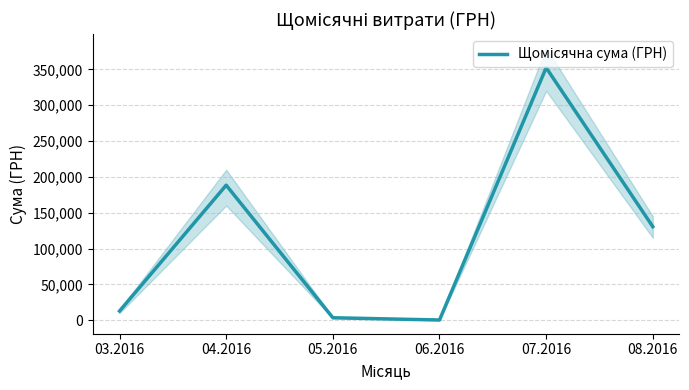

What is the difference between the maximum and minimum values?

351963.3